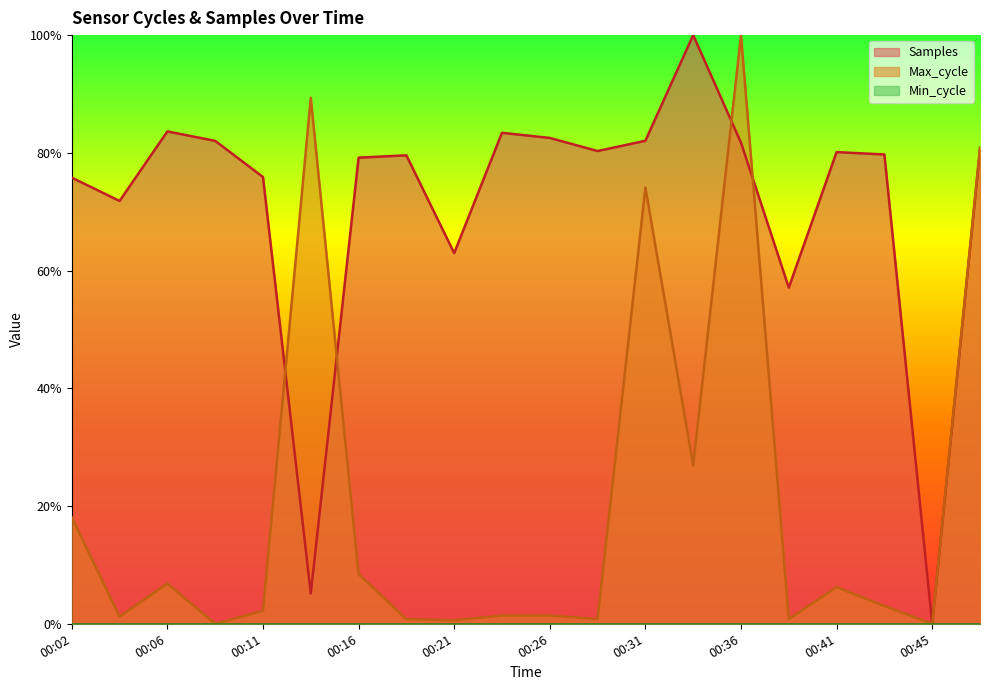

How many categories are shown in the chart?

20